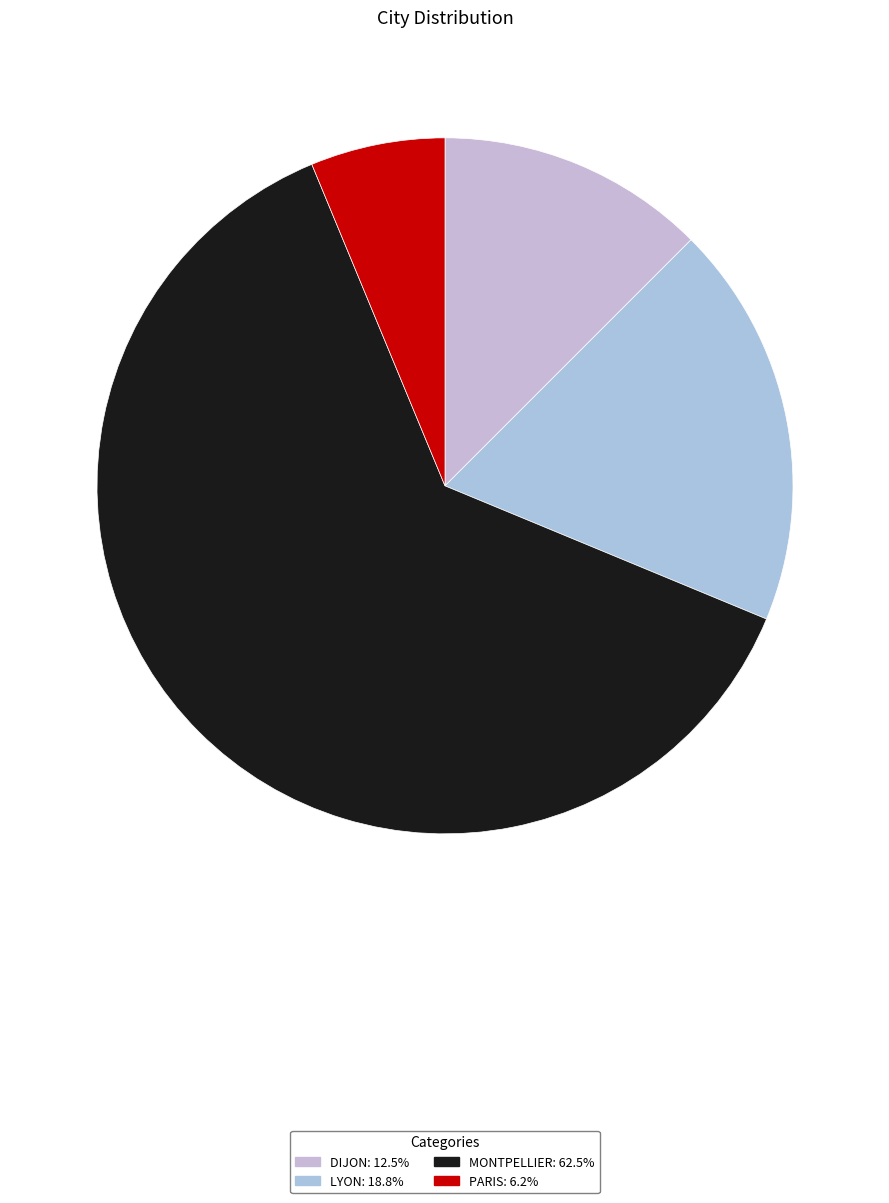

The PARIS slice represents 6% of the pie. True or false?

True